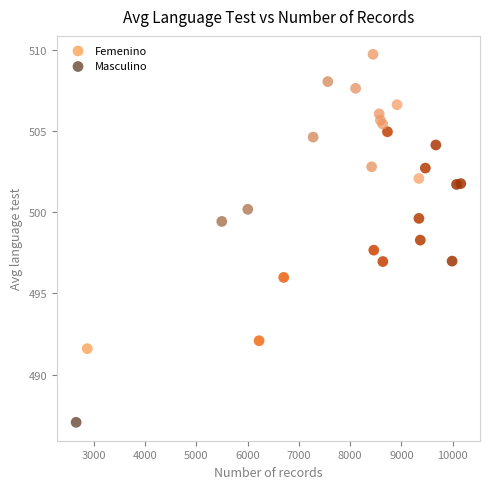

Which series reaches the minimum Y coordinate?

Masculino